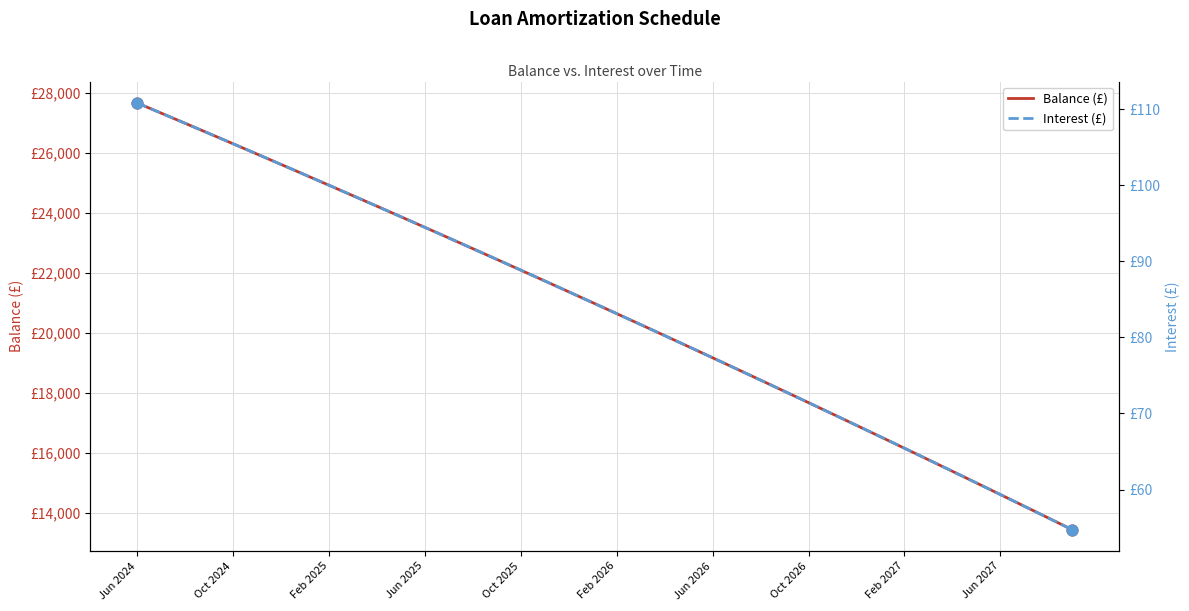

At how many categories does at least one series exceed 18017?

28